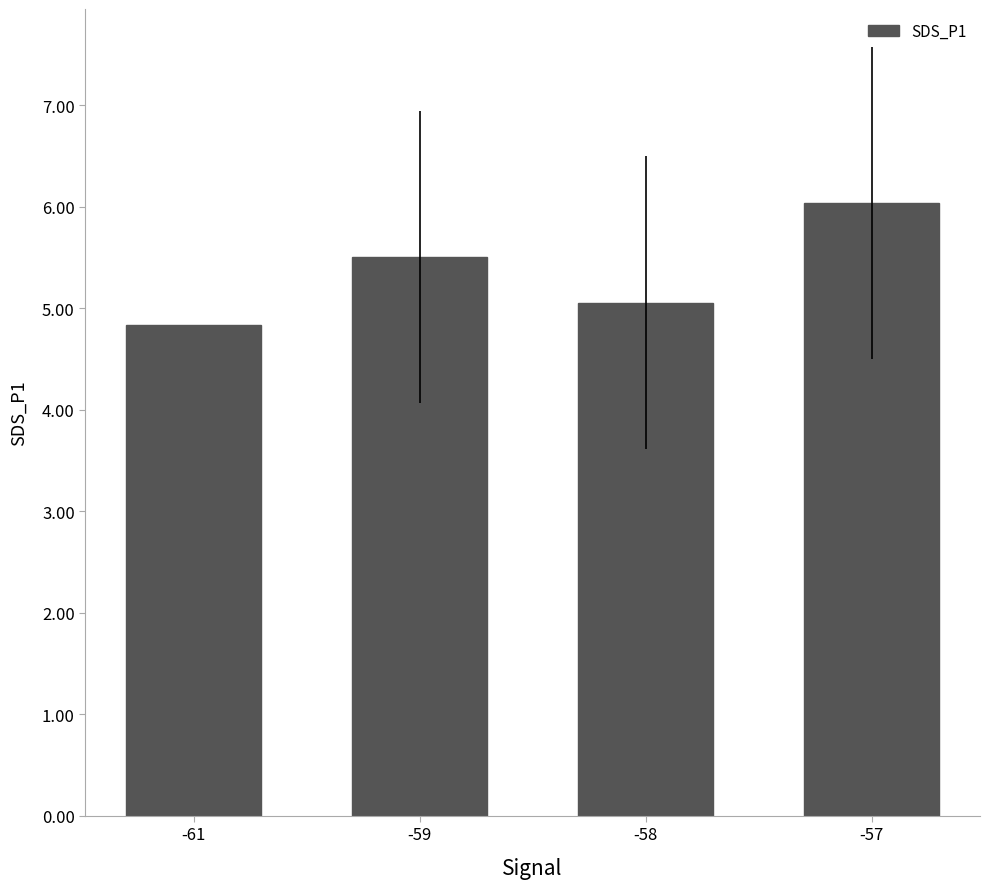

True or false: the data shows 2.5 at -59.

False